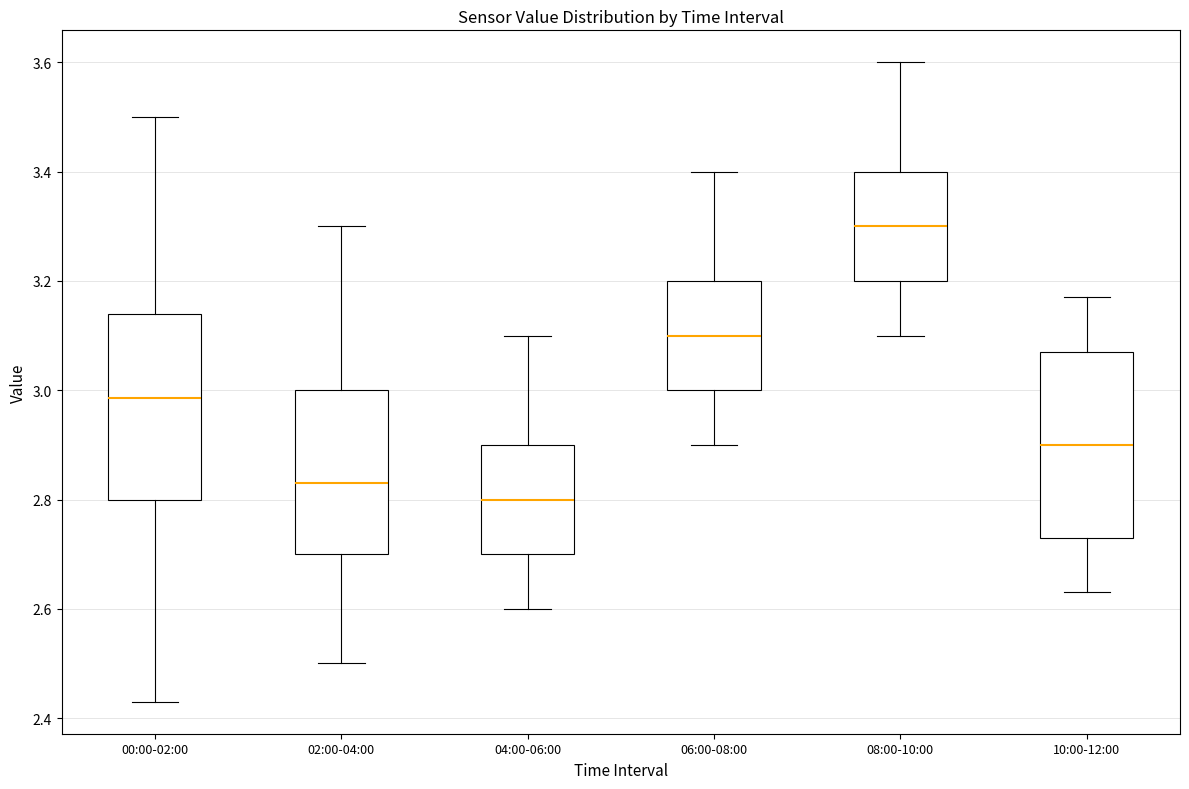

Which box's median line is the highest?

08:00-10:00